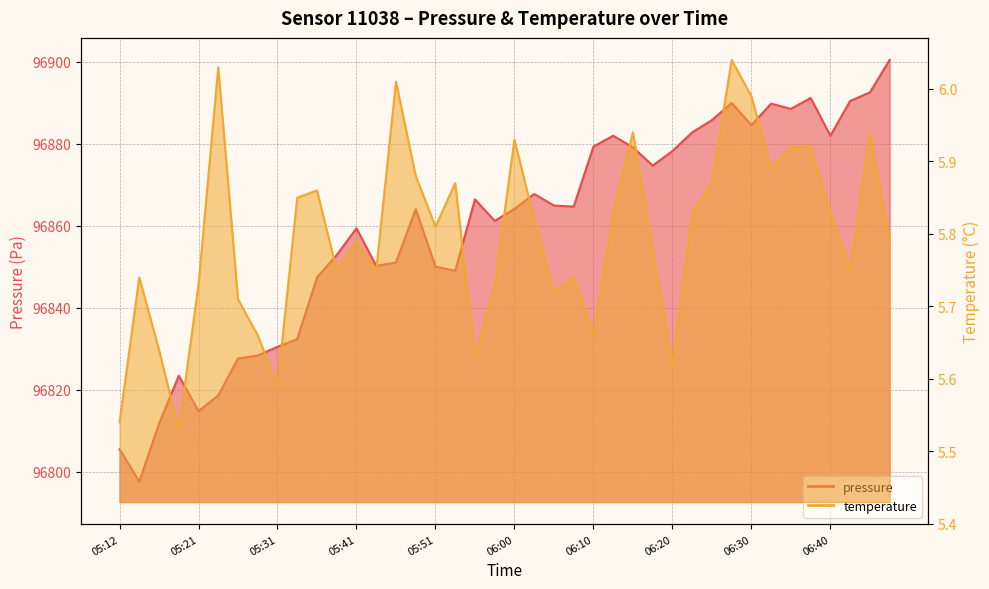

What is the smallest value displayed?

5.5